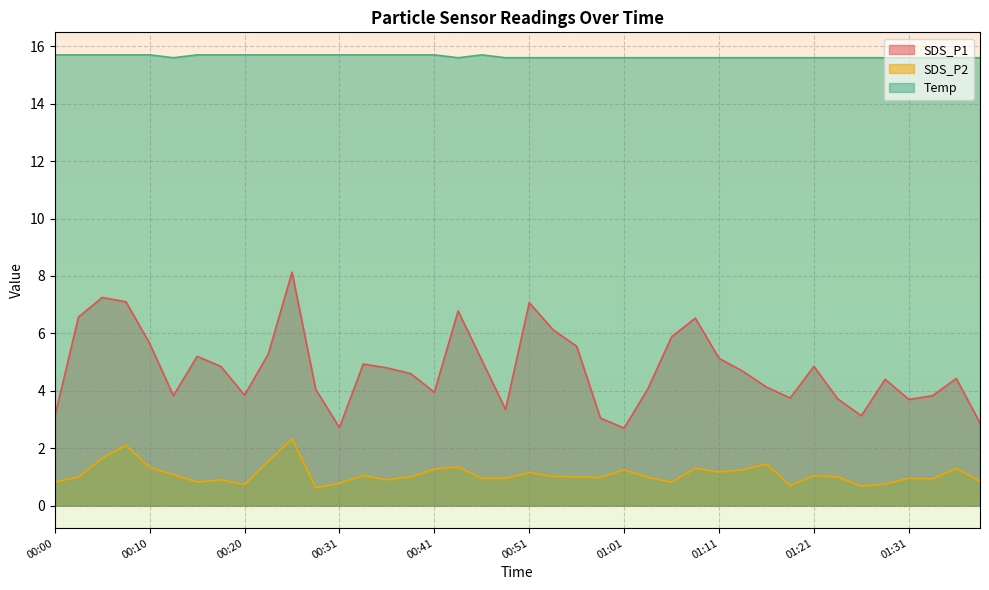

Which series has the widest spread of values?

SDS_P1